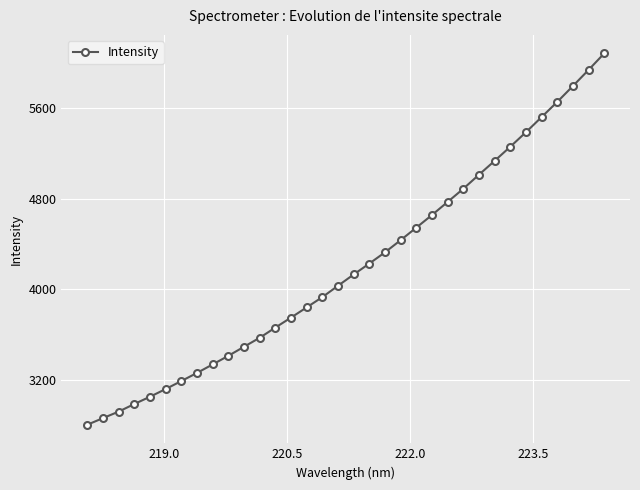

Reading left to right, list all the values displayed in this chart.

2800.5	2859.0	2916.5	2983.7	3048.1	3116.2	3186.9	3258.8	3333.9	3409.9	3490.1	3569.5	3659.6	3747.9	3838.2	3928.9	4029.4	4129.1	4225.7	4324.9	4432.7	4543.3	4654.8	4770.4	4886.7	5010.8	5133.2	5258.0	5386.2	5519.9	5654.0	5794.2	5936.5	6082.4